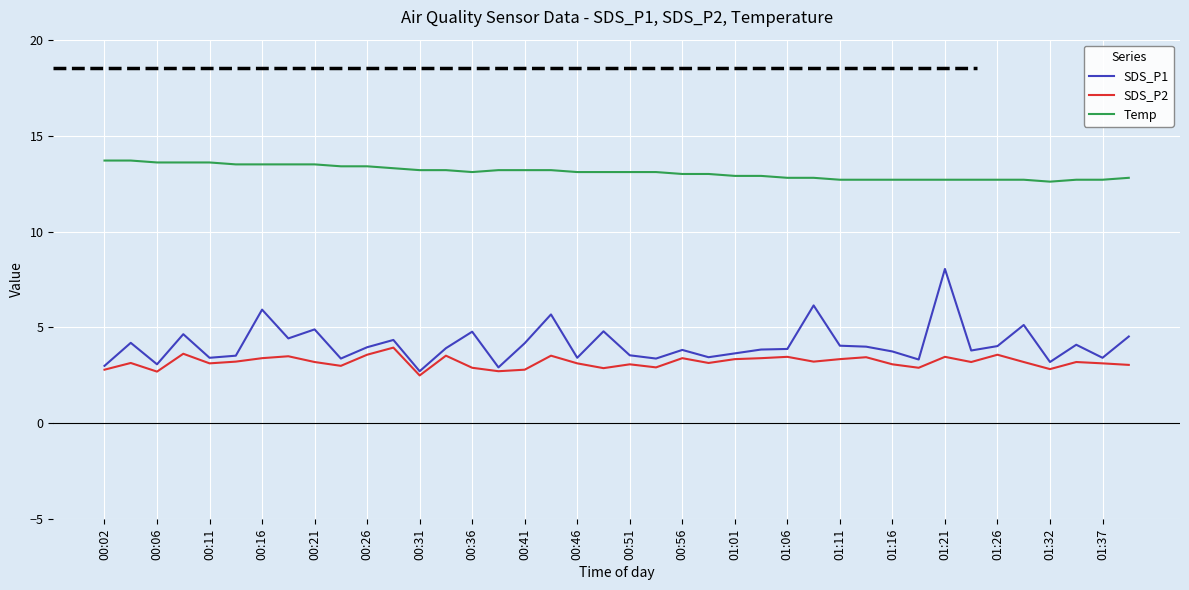

True or false: Temp and SDS_P1 intersect in this chart.

False